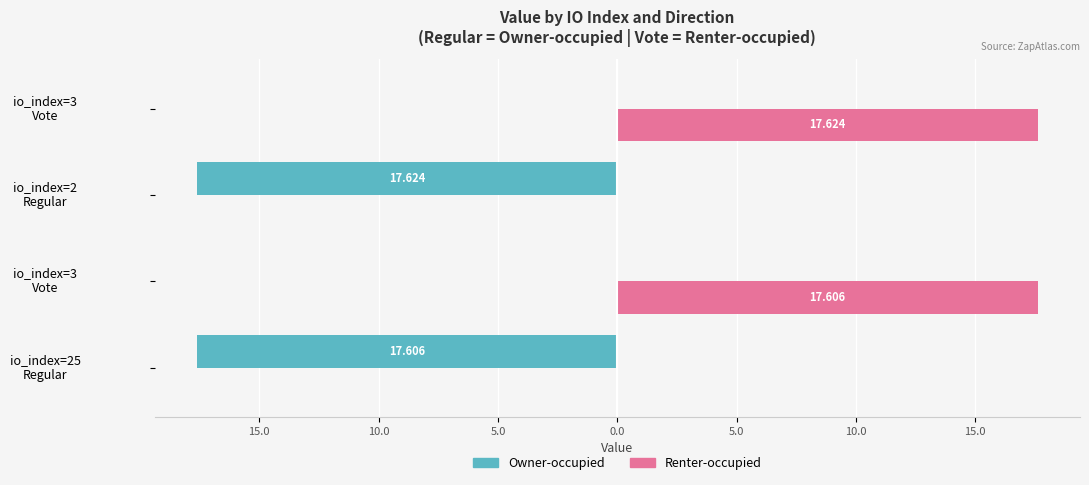

What are all the series names shown in the legend?

Owner-occupied, Renter-occupied